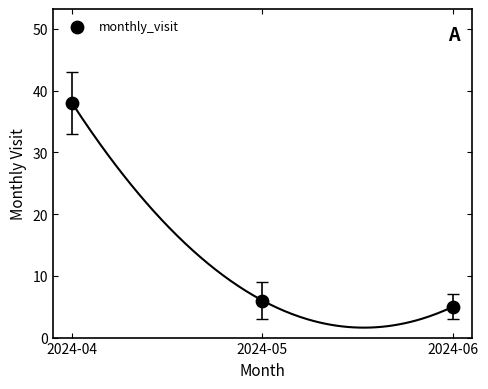

What is the range of Y values (max minus min)?

33